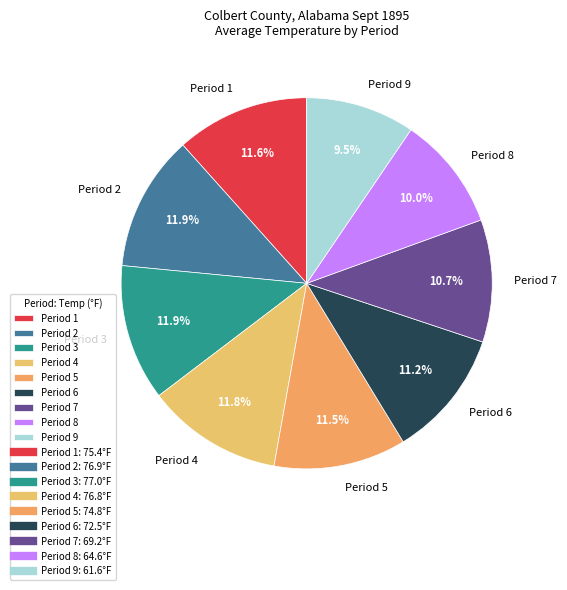

Do Period 8 and Period 9 together represent more than half of the pie?

No